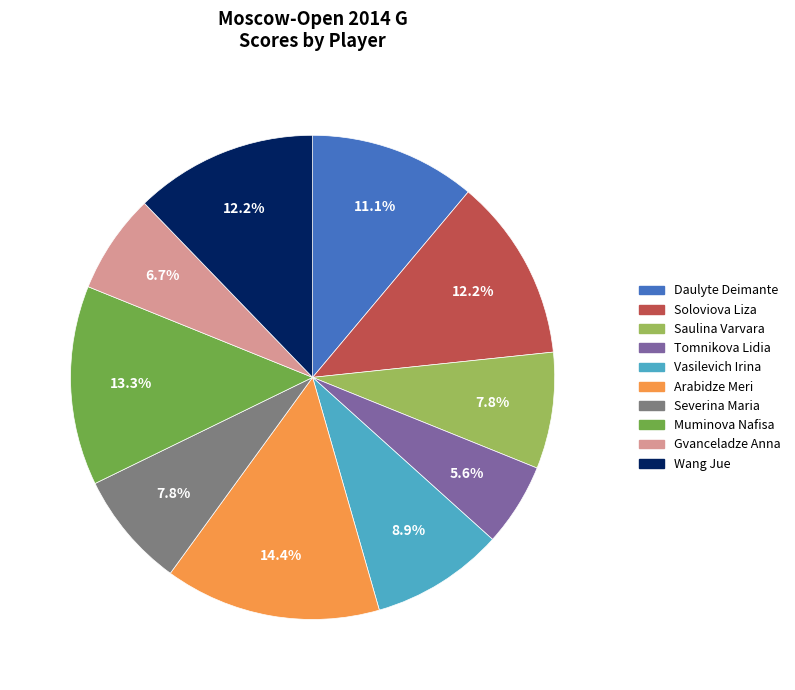

Which slice is the smallest?

Tomnikova Lidia